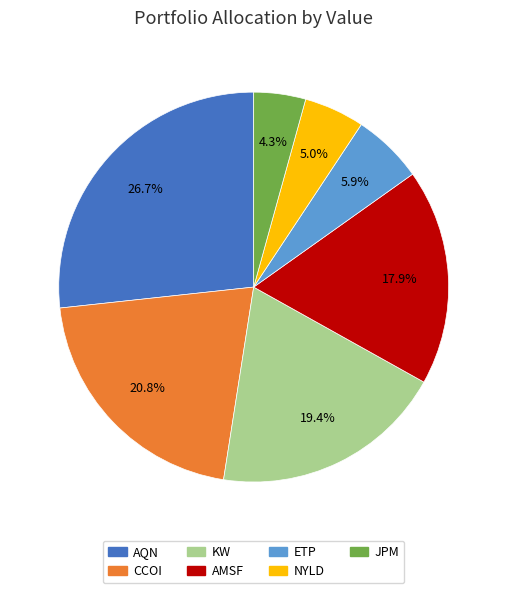

Does any single category account for the majority?

No